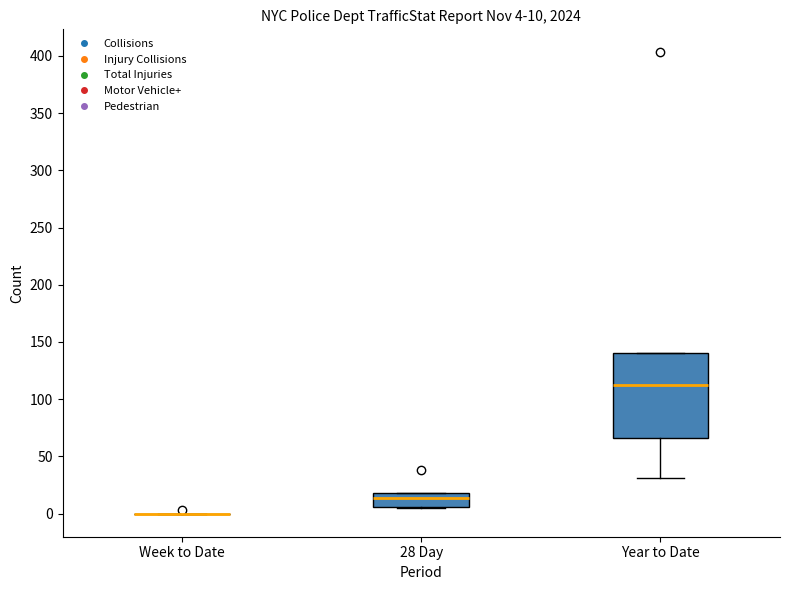

Which box is the tallest, from its lower edge to its upper edge?

Year to Date